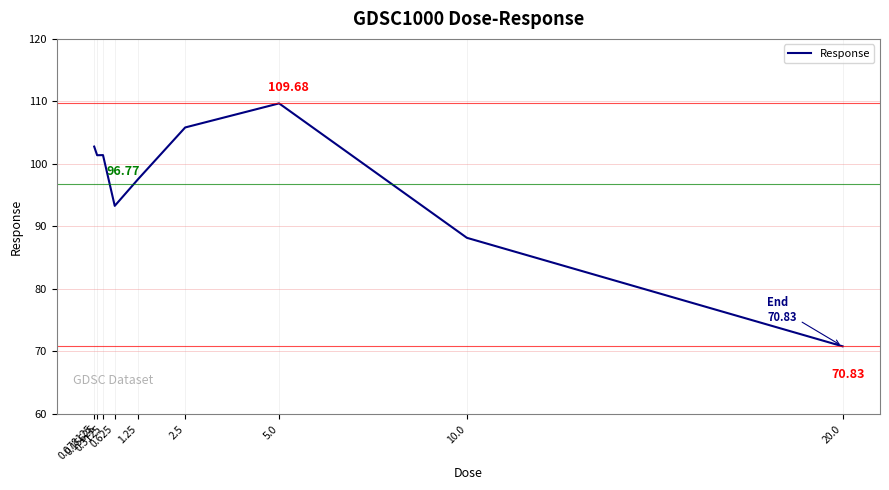

How many lines are shown in the chart?

1